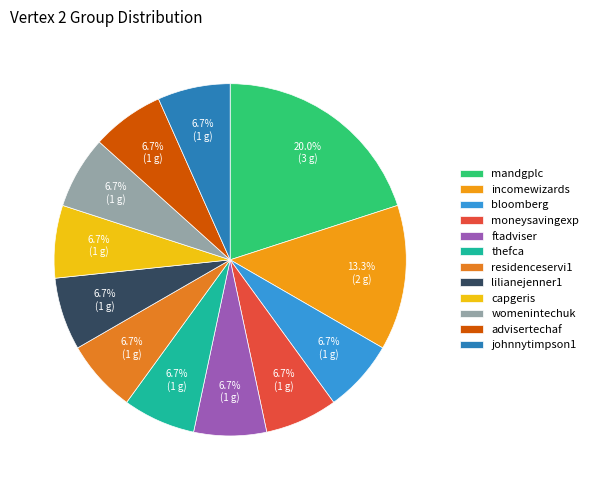

Does any single category account for the majority?

No